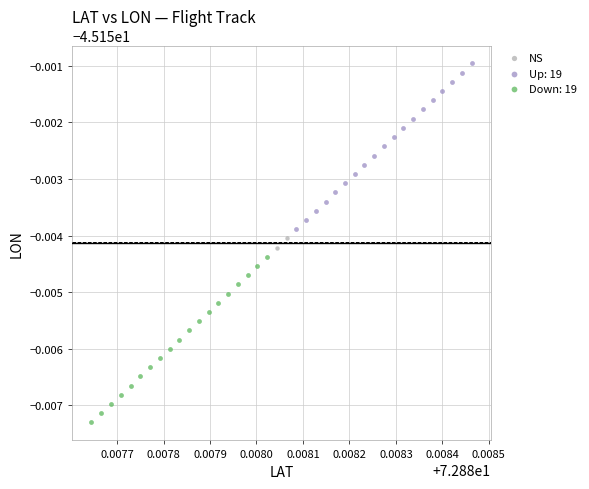

What are all the series names shown in the legend?

NS, Up: 19, Down: 19